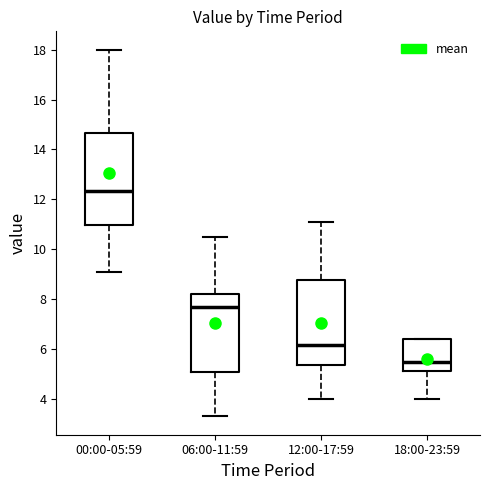

Comparing the boxes themselves (not the whiskers), which one is the tallest?

00:00-05:59